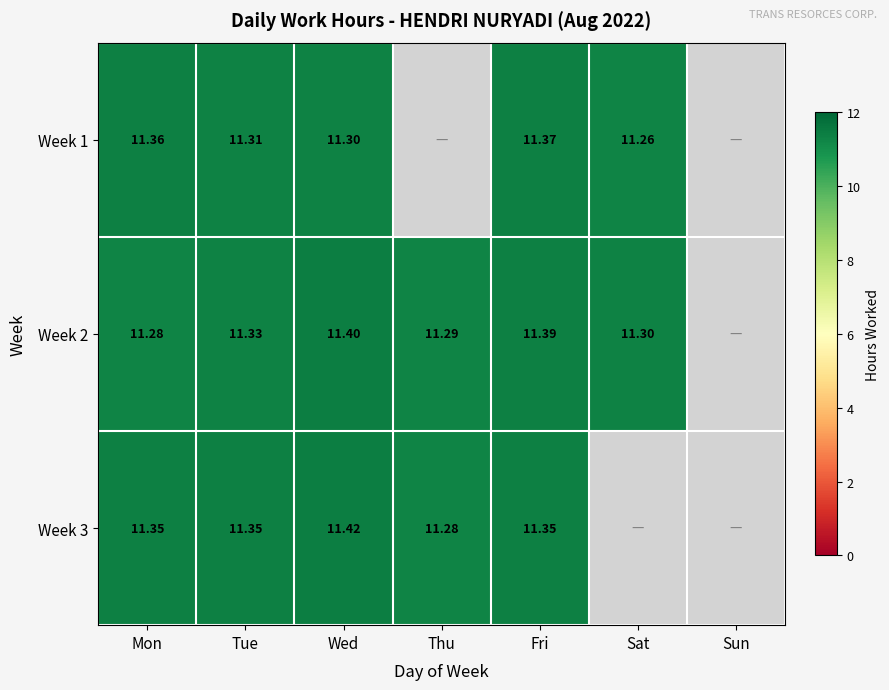

What is the smallest value displayed?

11.3